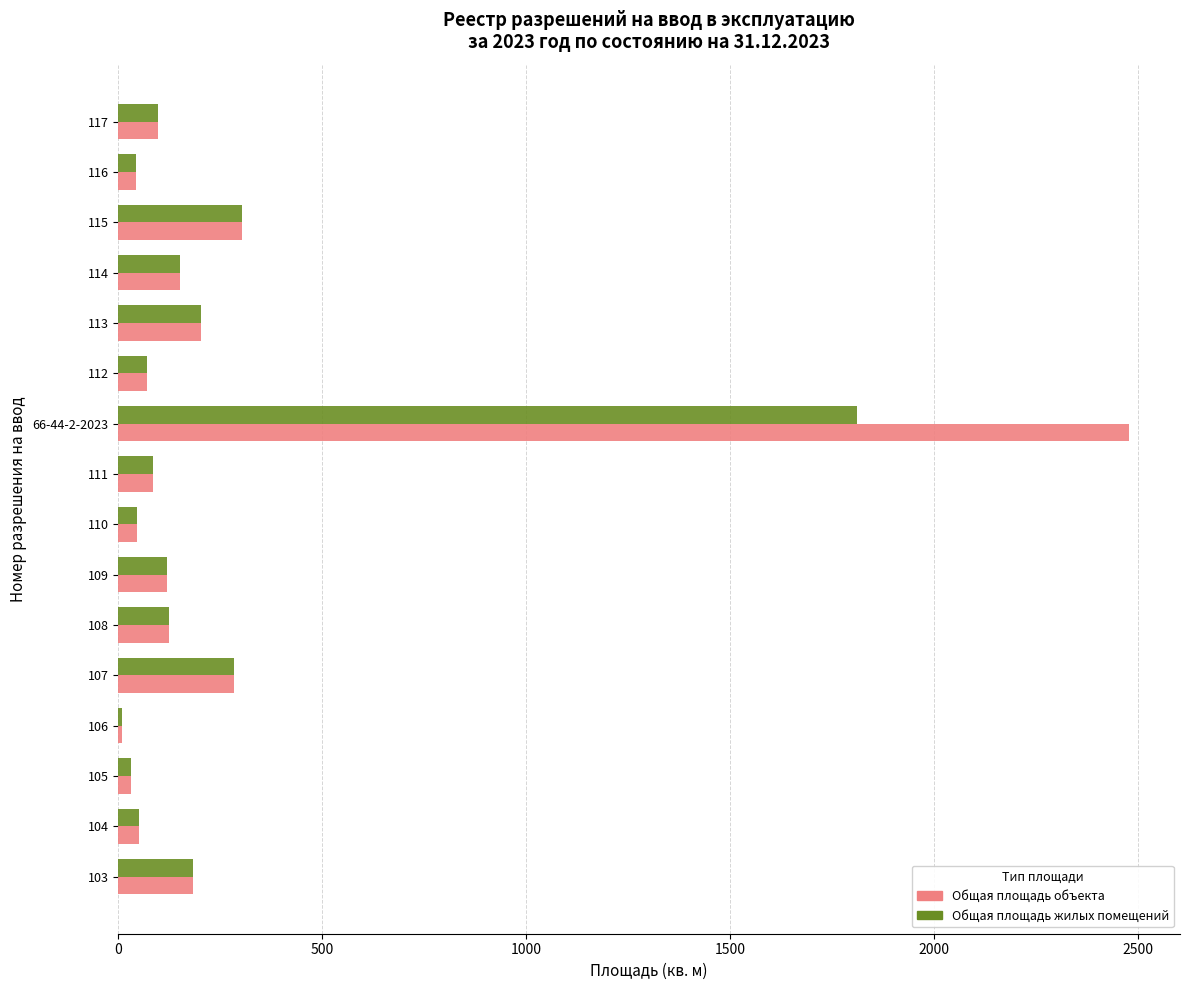

Which series changed the most between 66-44-2-2023 and 116?

Общая площадь объекта